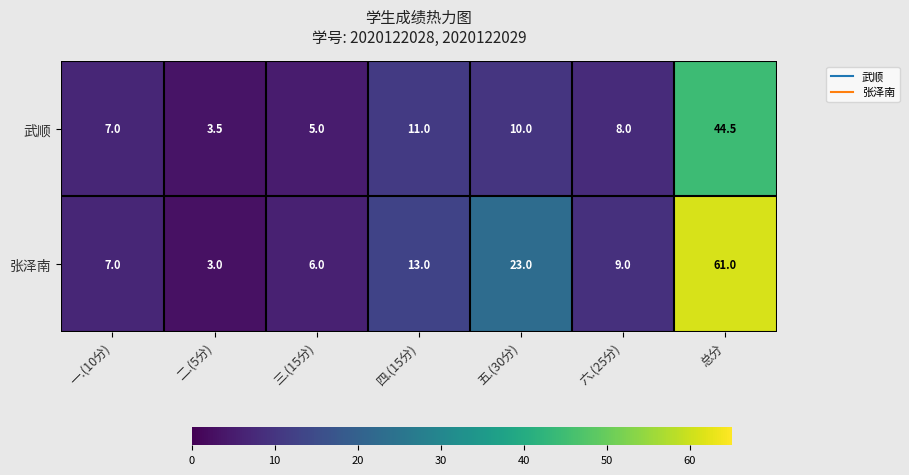

At which label is 张泽南 closest to 32?

五.(30分)